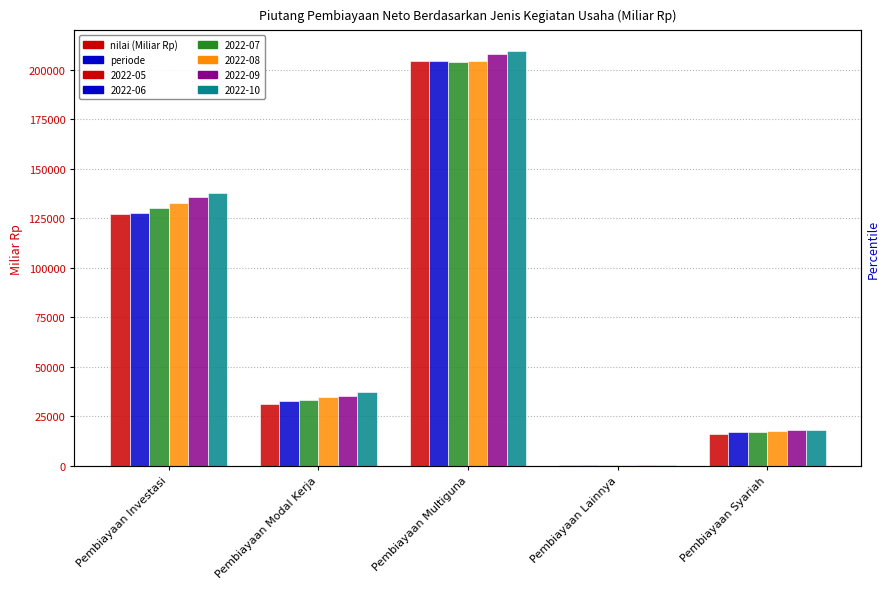

What is the difference between the maximum and minimum values in the 2022-06 series?

204075.7